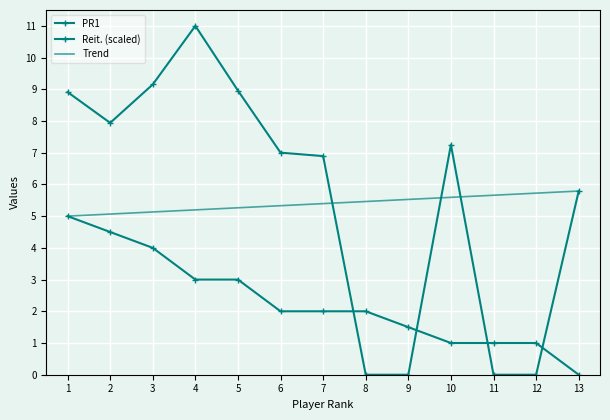

How many data points in Reit. (scaled) are less than 7?

6